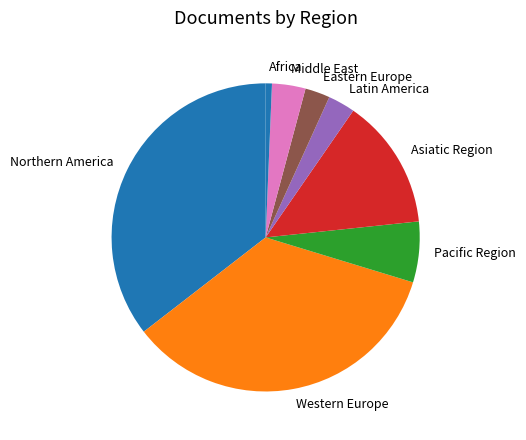

What is the smallest slice in the pie chart?

Africa